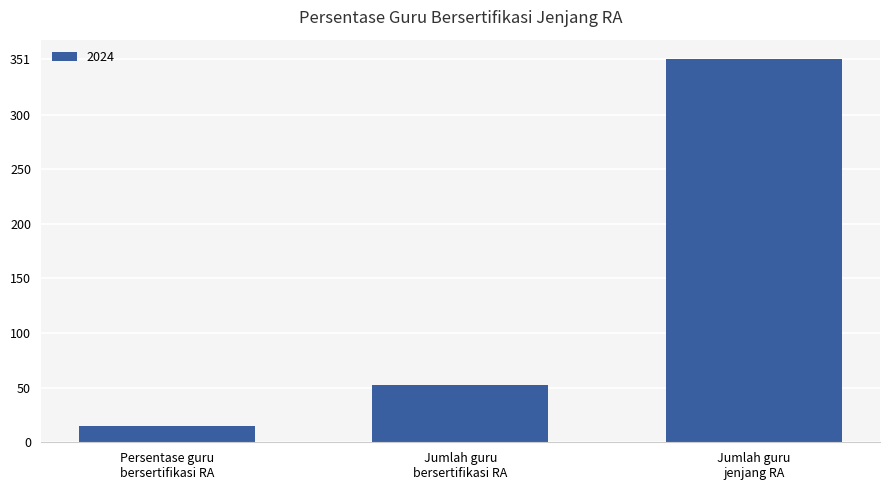

Reading left to right, what are all the values shown in this chart?

14.8	52.0	351.0